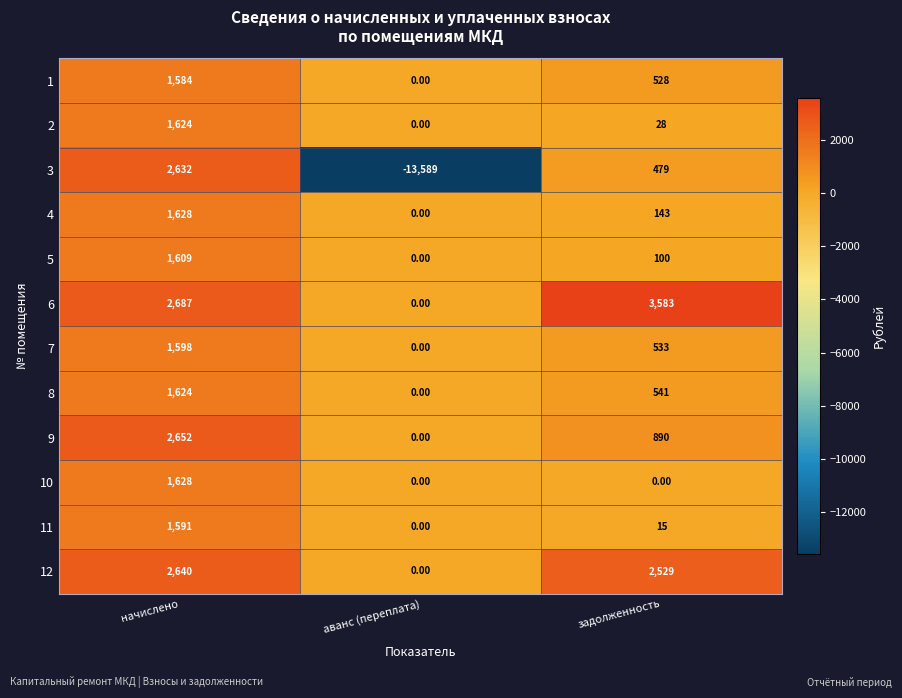

Which series has the largest total across all categories?

6